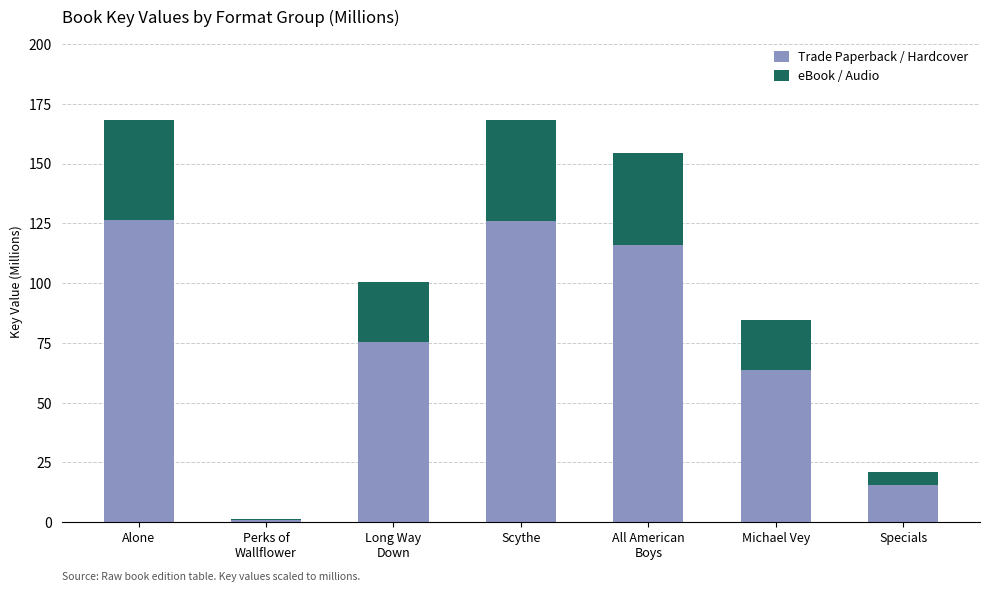

How many distinct data groups are displayed?

2